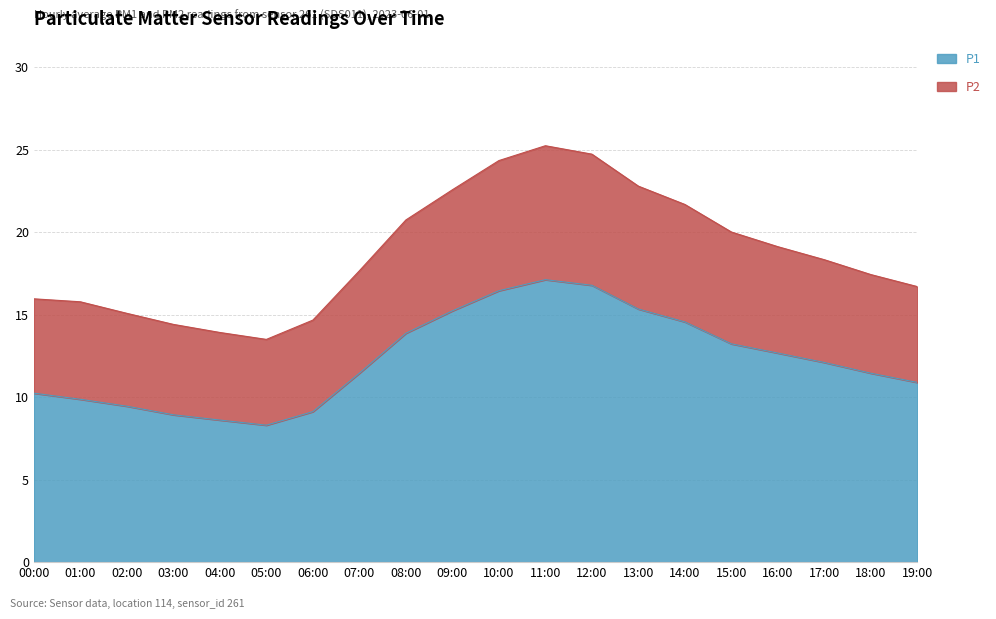

Which category has the highest value across all series?

11:00